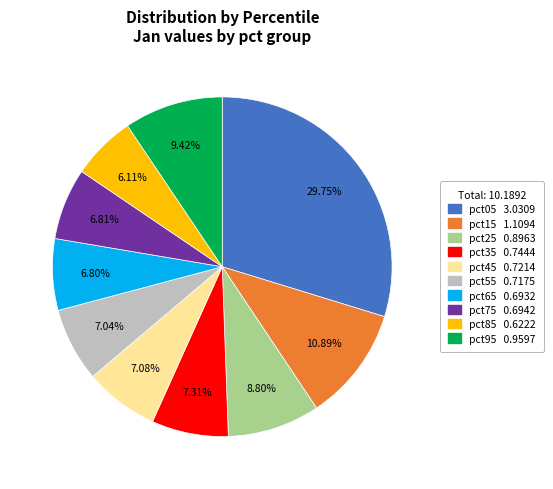

What is the largest slice in the pie chart?

pct05